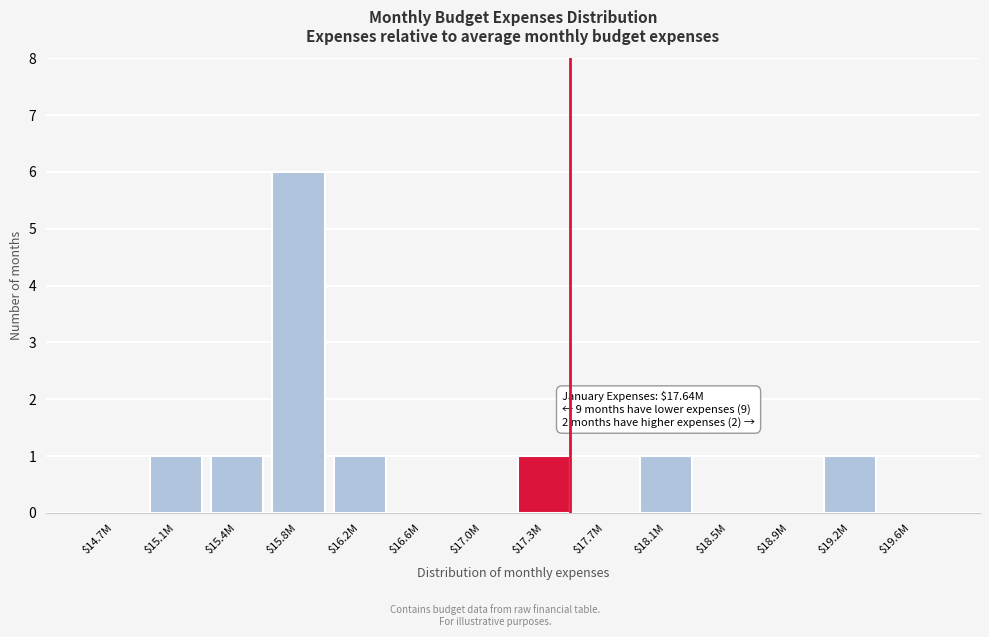

The value at $18.9M is 0. True or false?

True